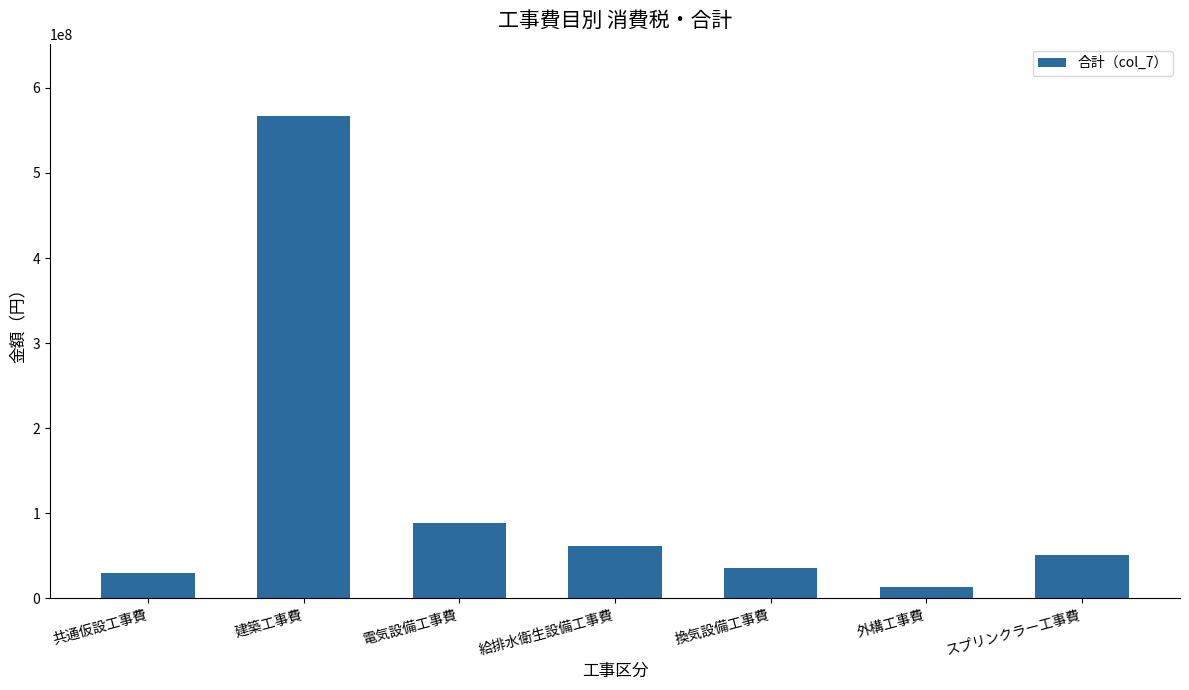

Where is the data nearest to the value 289981820?

電気設備工事費